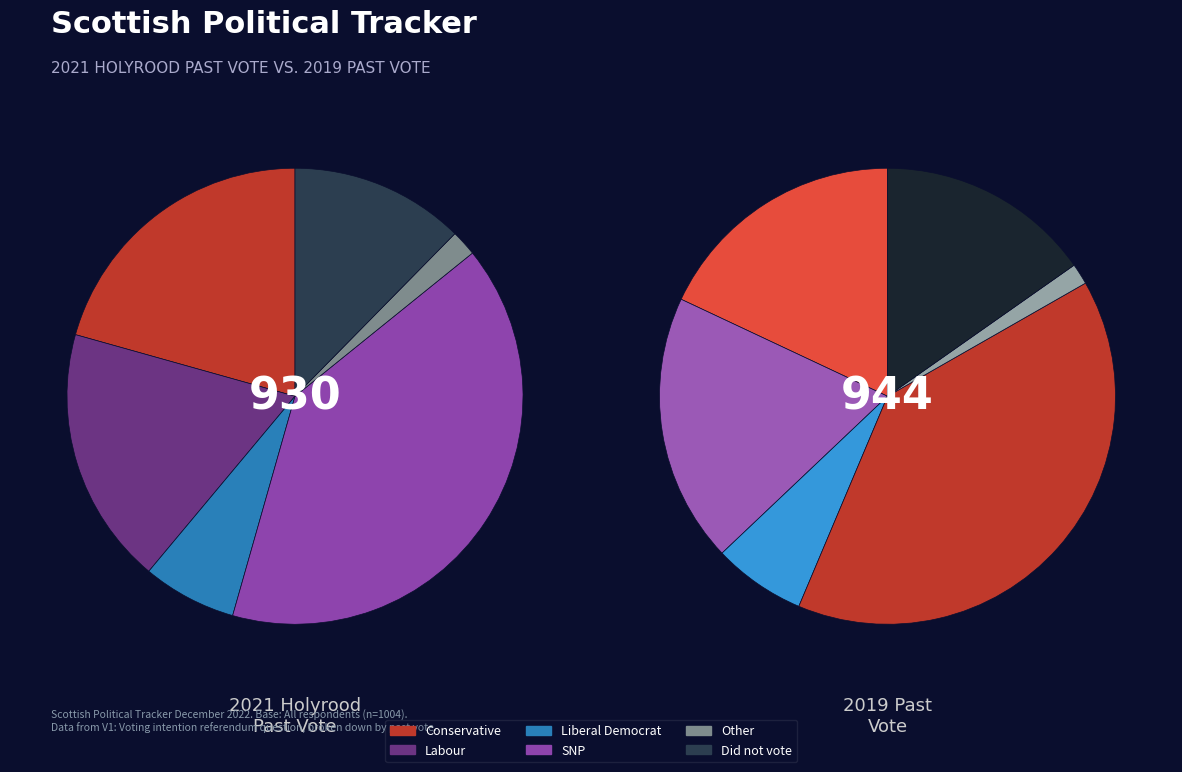

What is the largest slice in the pie chart?

SNP